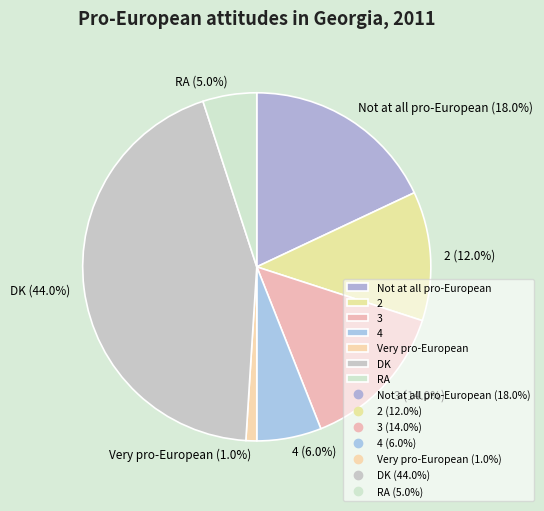

Between 4 and DK, which is larger?

DK